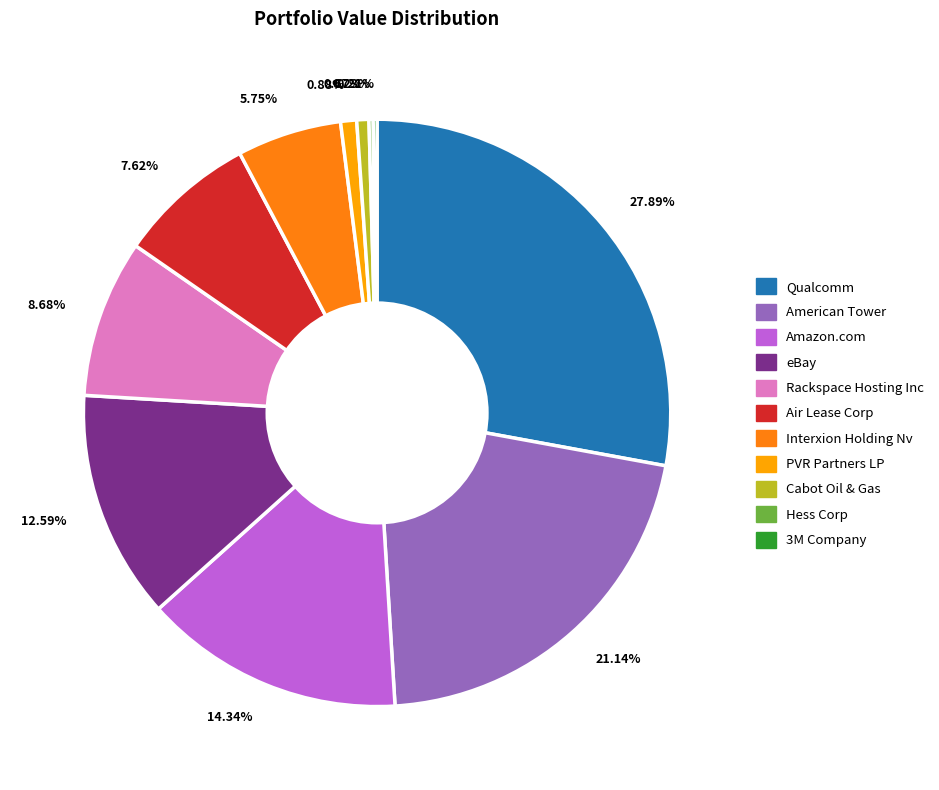

Which category has the biggest portion of the pie?

27.89%